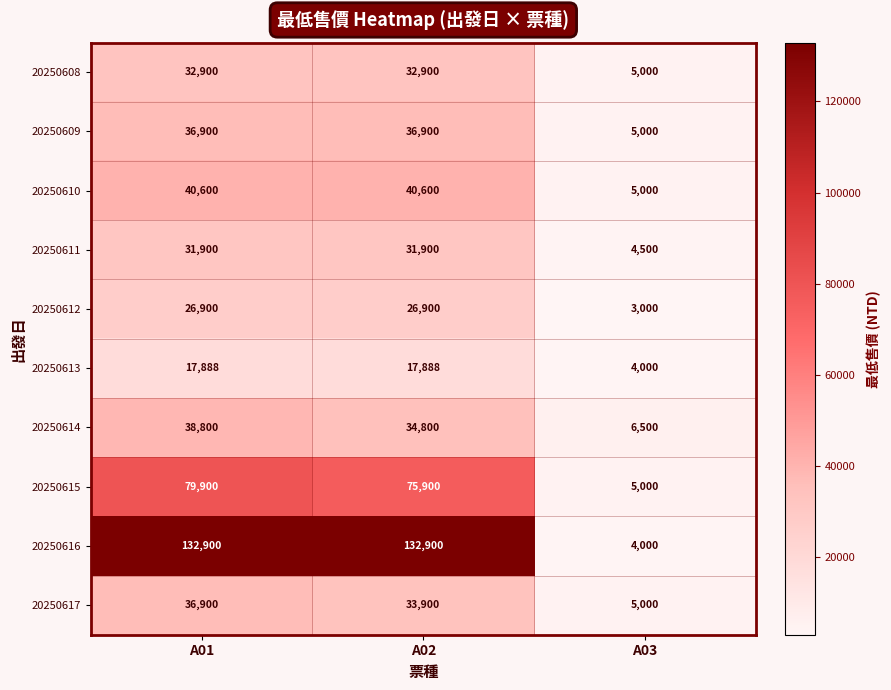

Reading left to right, extract all data points from this chart.

20250608: A01=32900	A02=32900	A03=5000
20250609: A01=36900	A02=36900	A03=5000
20250610: A01=40600	A02=40600	A03=5000
20250611: A01=31900	A02=31900	A03=4500
20250612: A01=26900	A02=26900	A03=3000
20250613: A01=17888	A02=17888	A03=4000
20250614: A01=38800	A02=34800	A03=6500
20250615: A01=79900	A02=75900	A03=5000
20250616: A01=132900	A02=132900	A03=4000
20250617: A01=36900	A02=33900	A03=5000